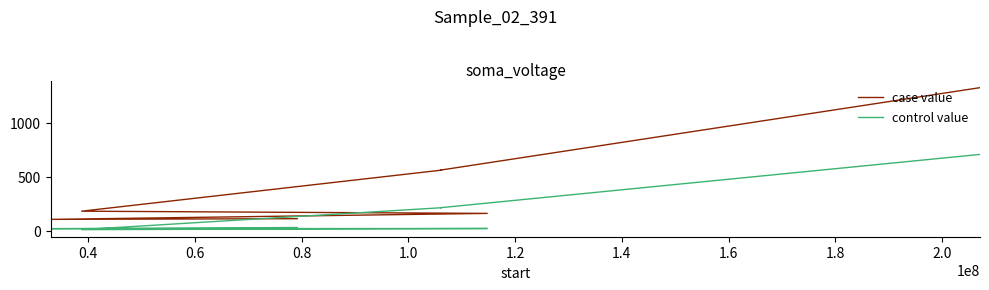

What are all the series names shown in the legend?

case value, control value